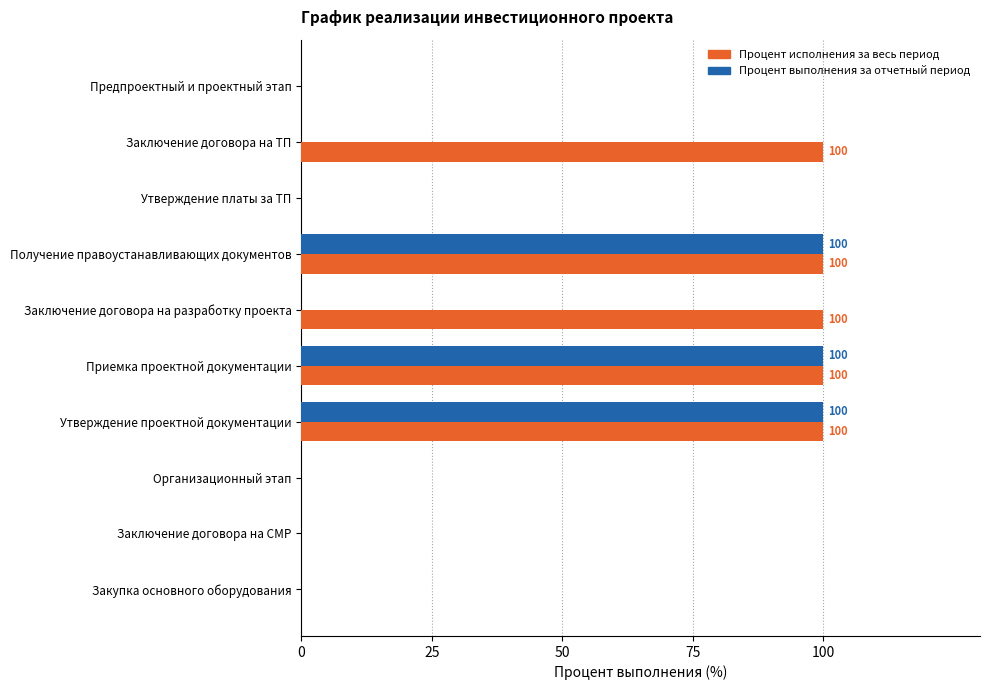

What is the highest value of the Процент выполнения за отчетный период series?

100